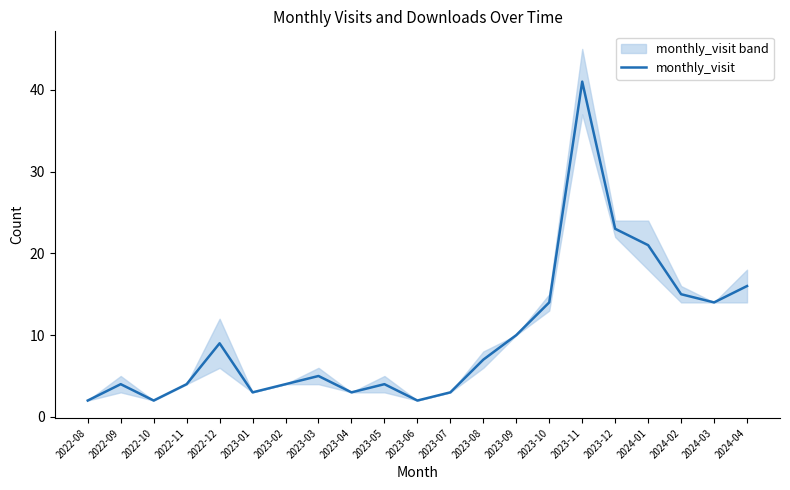

What is the value of the 11th point from the left?

2